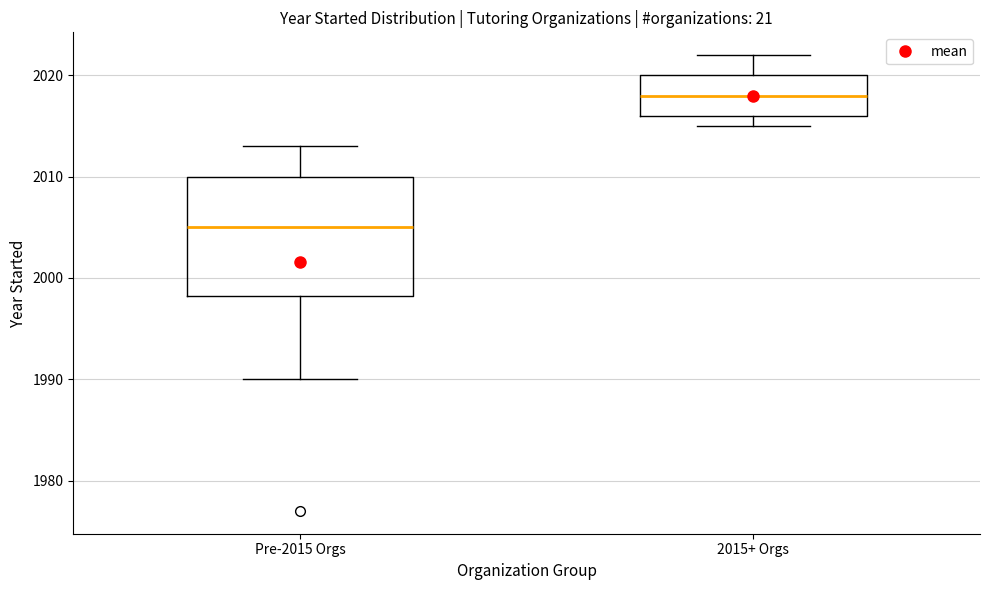

Where does the median line of the box for Pre-2015 Orgs sit on the y-axis? The values are not printed on the chart, so give them approximately, as read against the axis.

2005